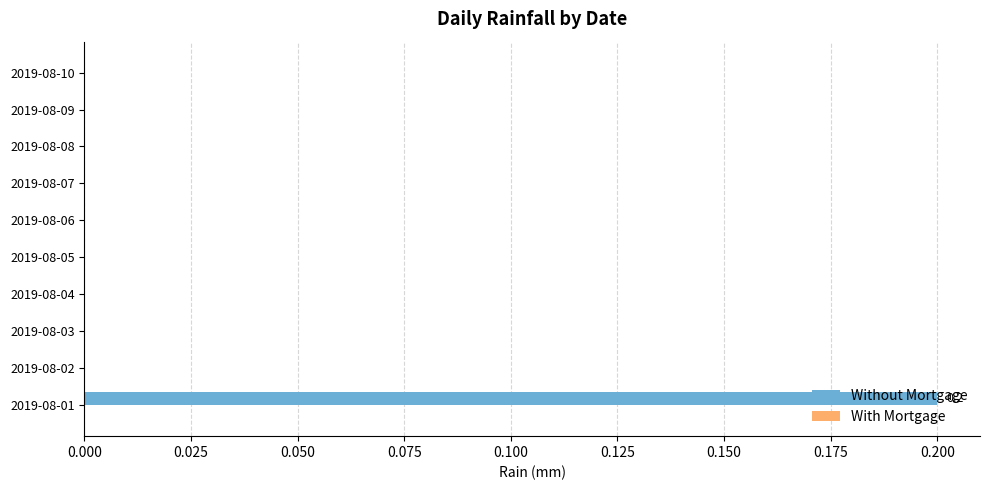

Is it true that the value at 2019-08-03 is 0.0?

True